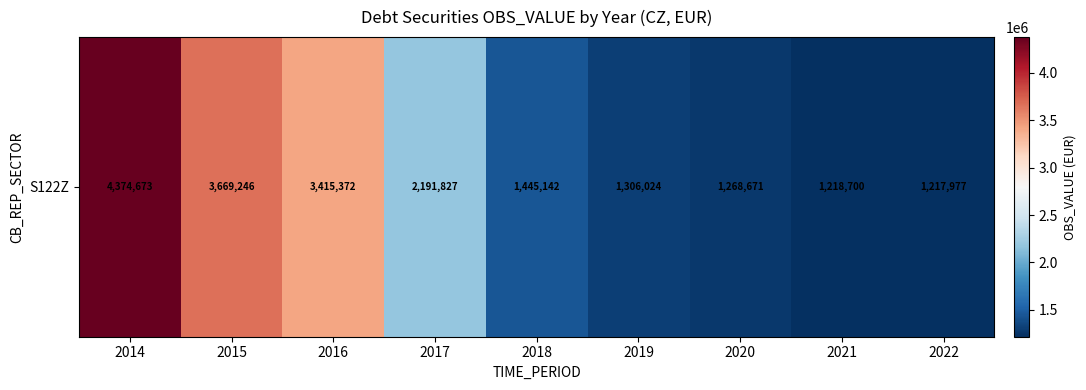

What is the difference between the second highest and minimum values?

2451269